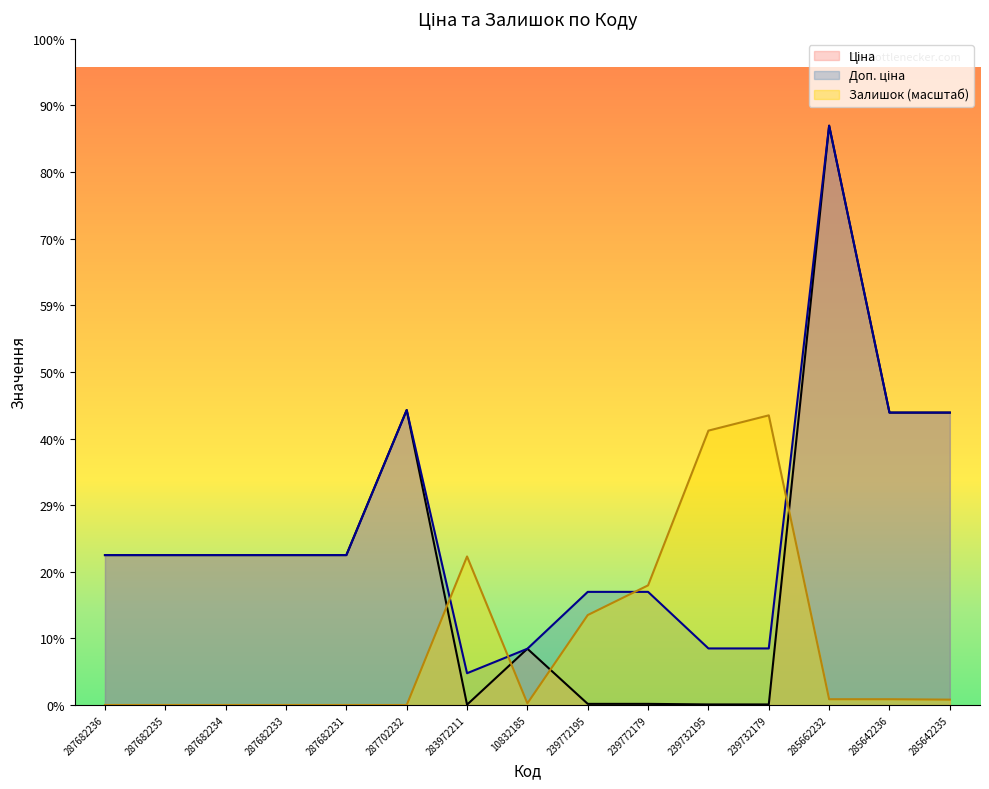

What is the label of the 14th point from the right?

287682235